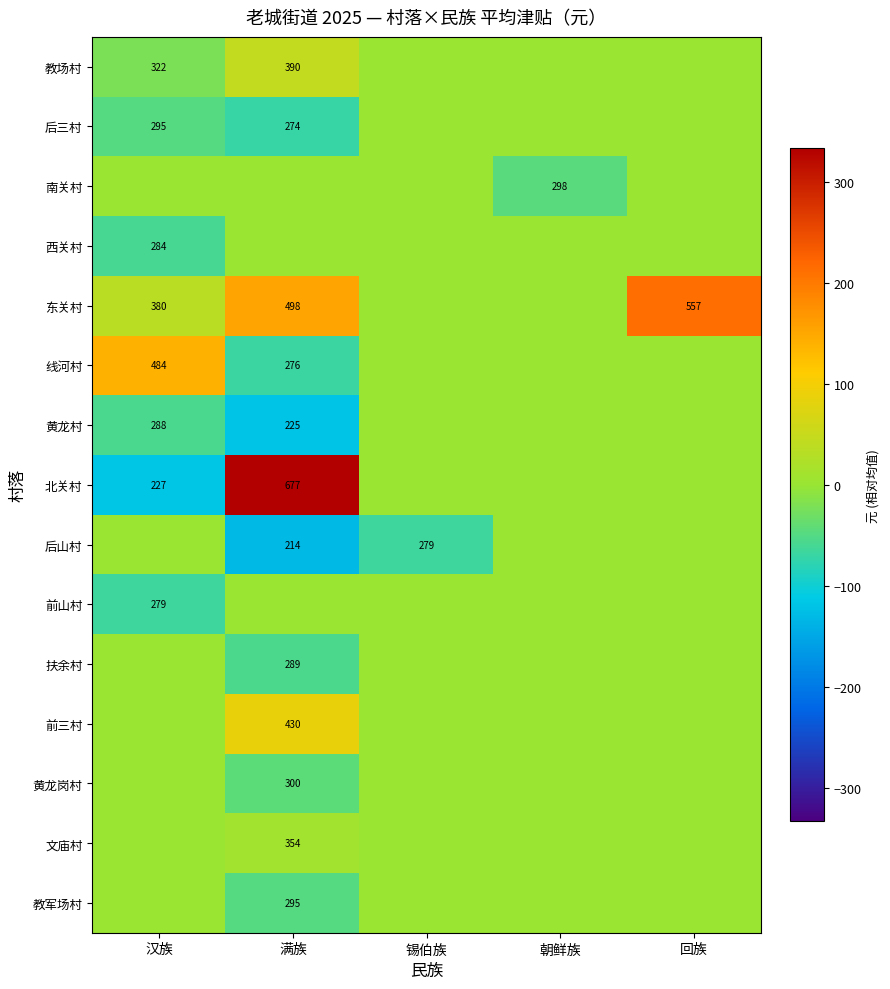

The value of 线河村 at 汉族 is 761. True or false?

False